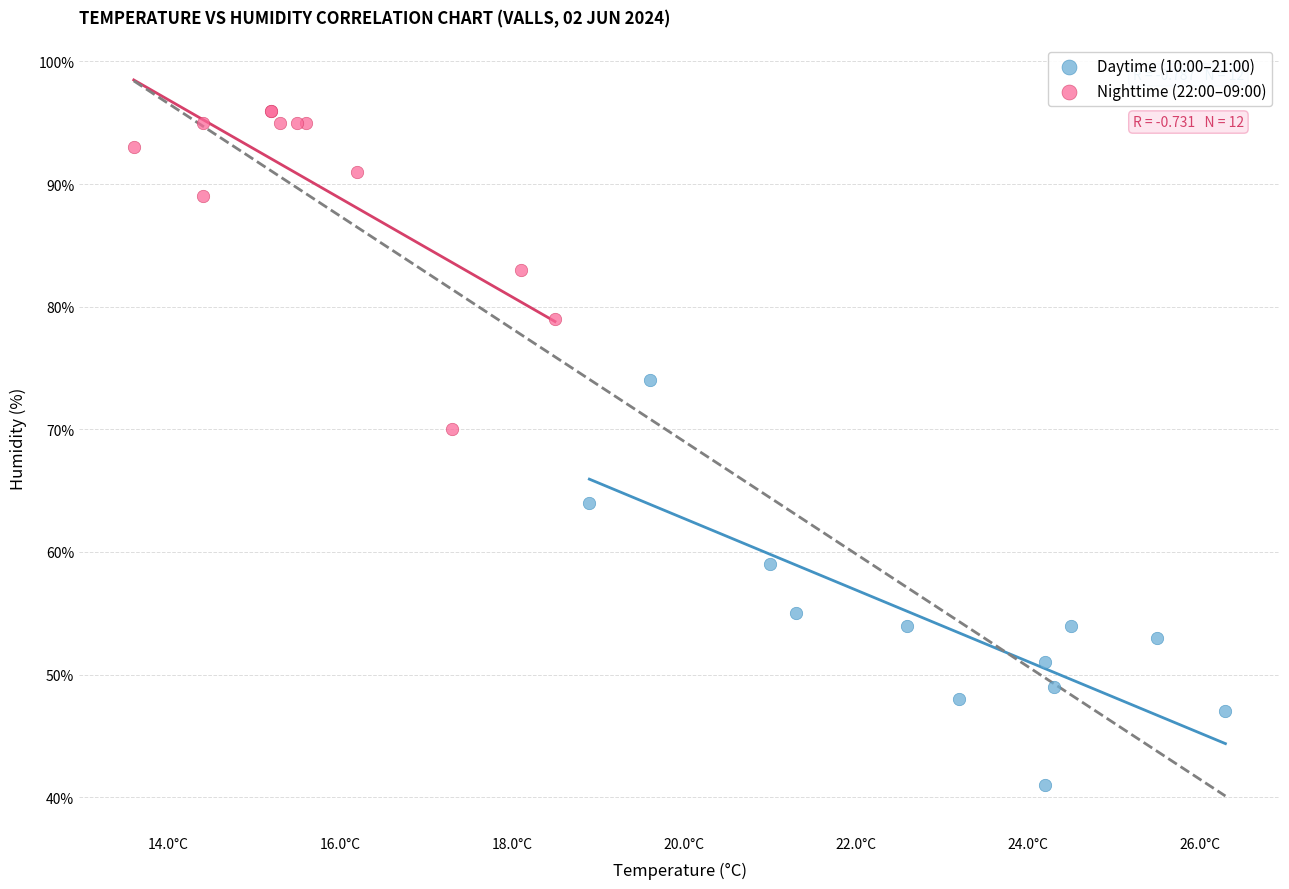

Which series reaches the maximum Y coordinate?

Nighttime (22:00–09:00)